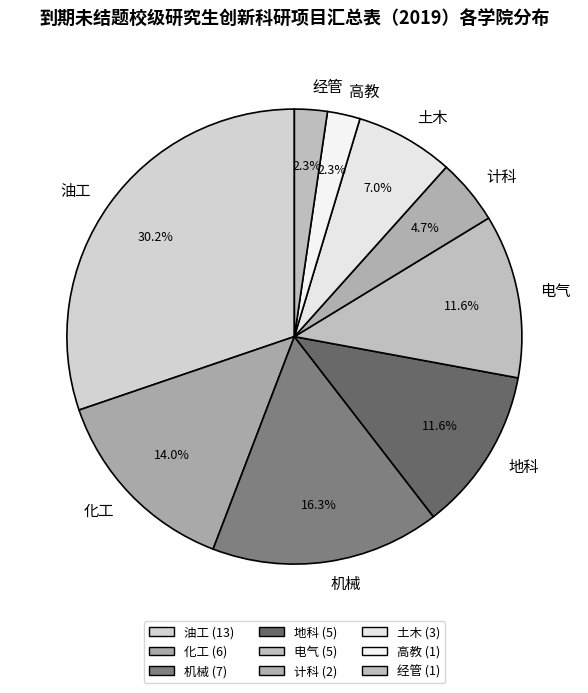

What percentage is the 计科 slice, to the nearest percent?

5%